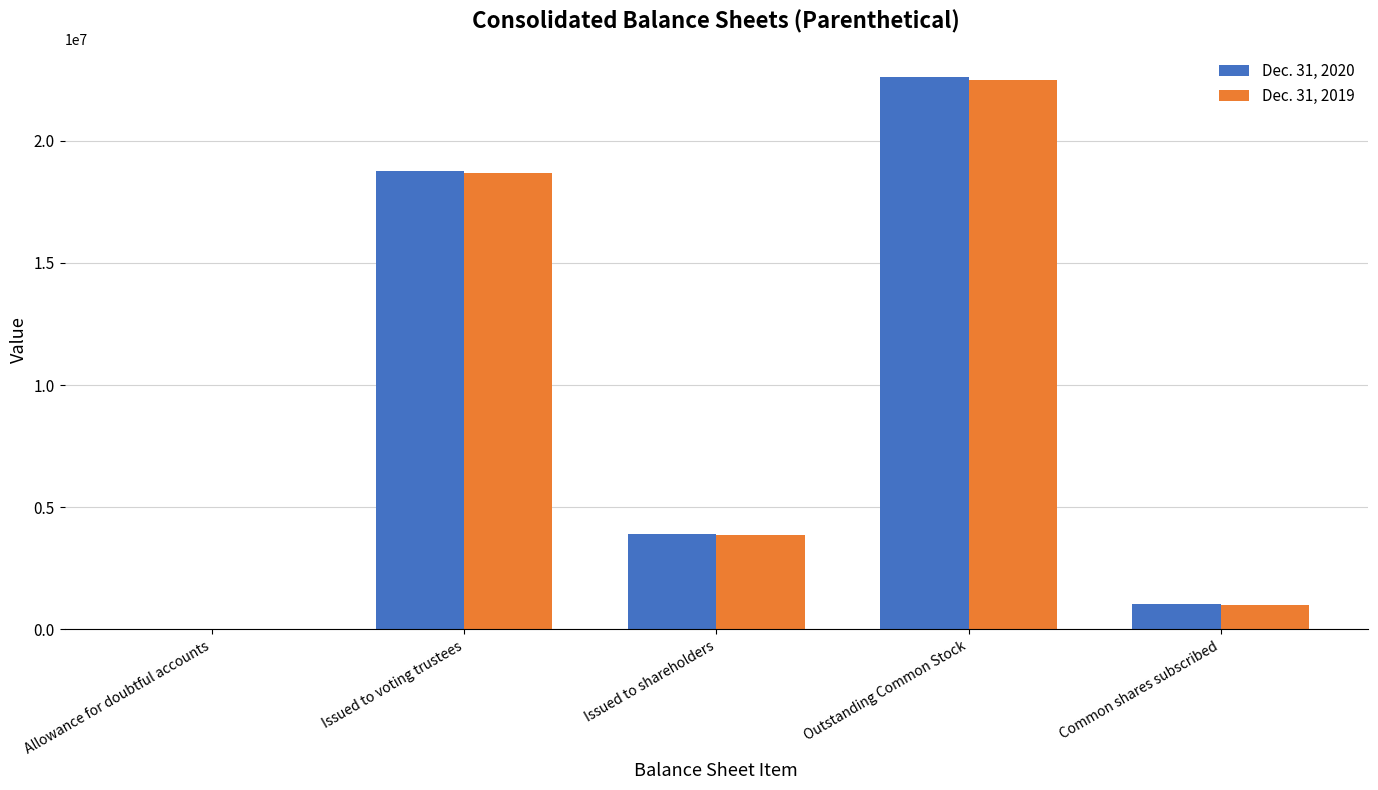

At which label does Dec. 31, 2020 reach its peak?

Outstanding Common Stock